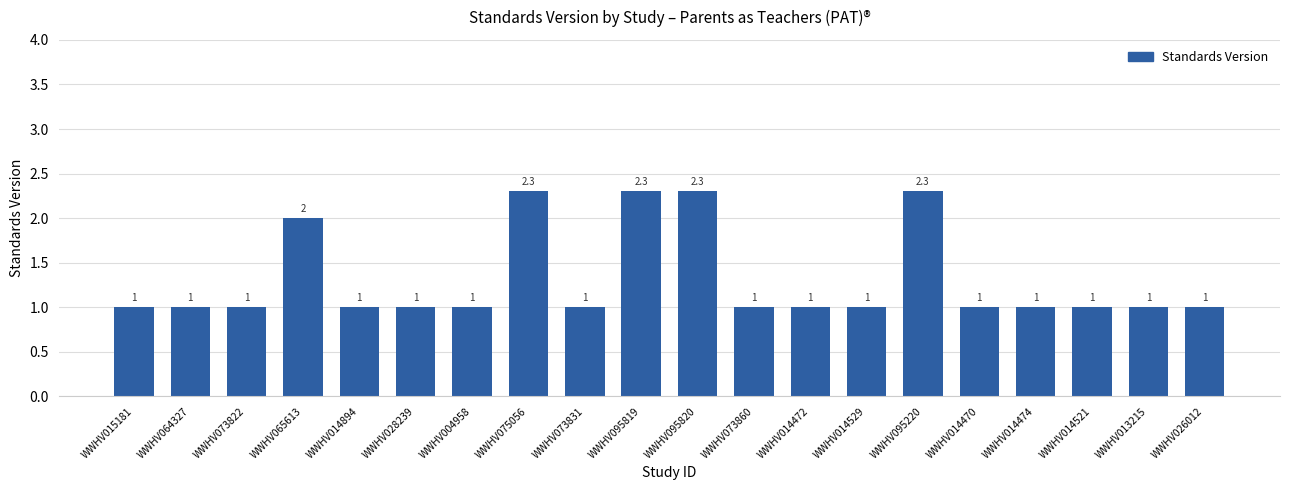

The value at WWHV014521 is 1.8. True or false?

False